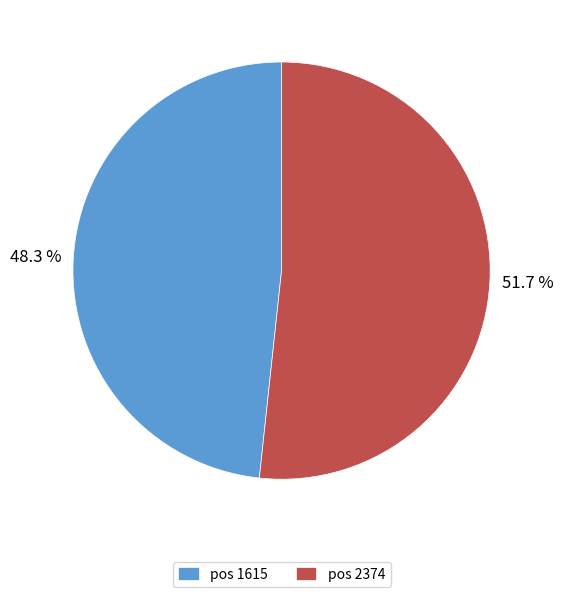

To the nearest percent, what is the average slice percentage?

50%